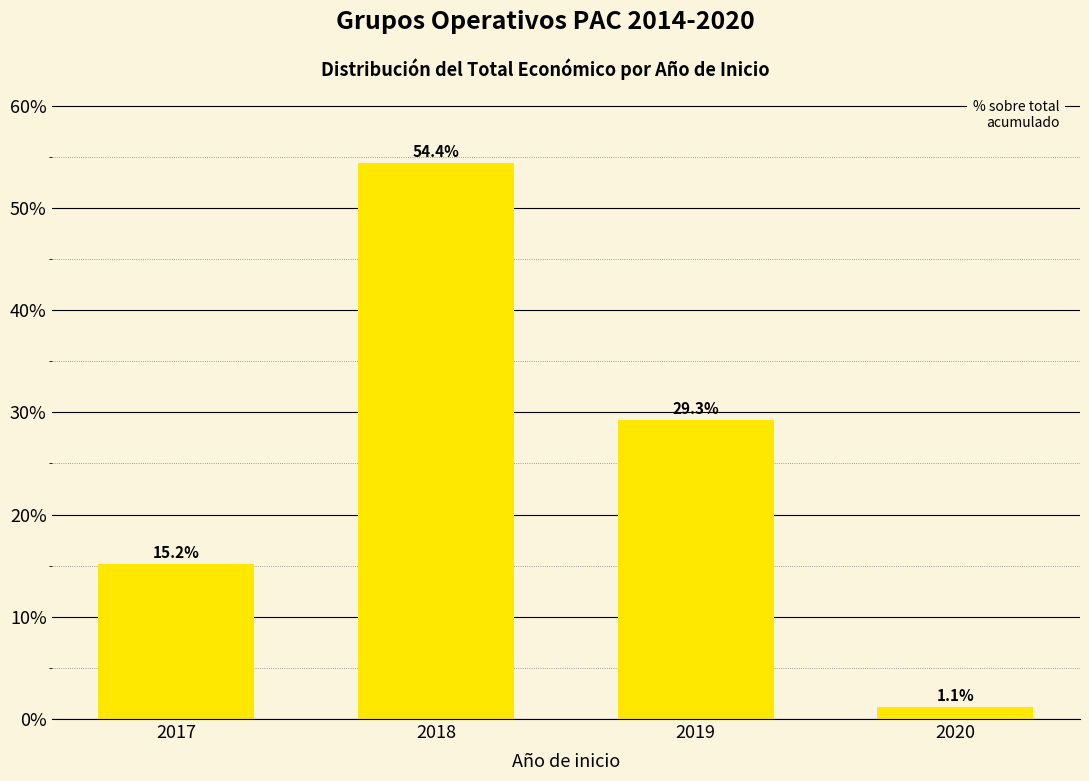

How many bars are there in total?

4